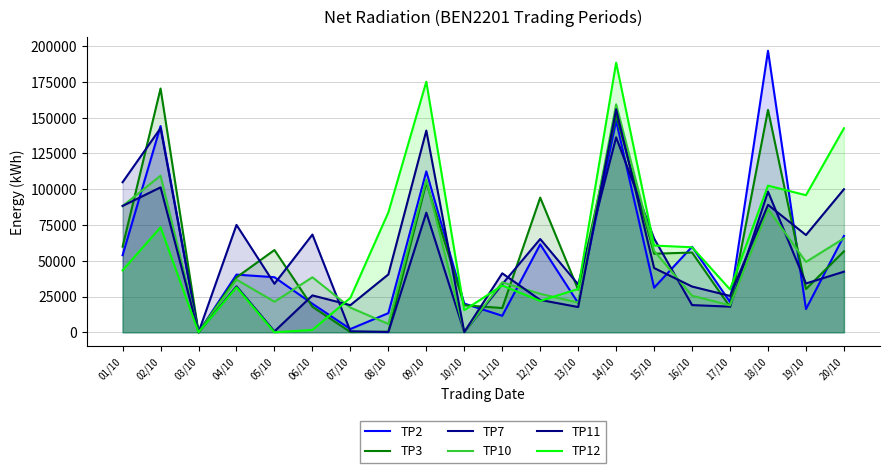

What is the difference between the highest and lowest values at 02/10?

97030